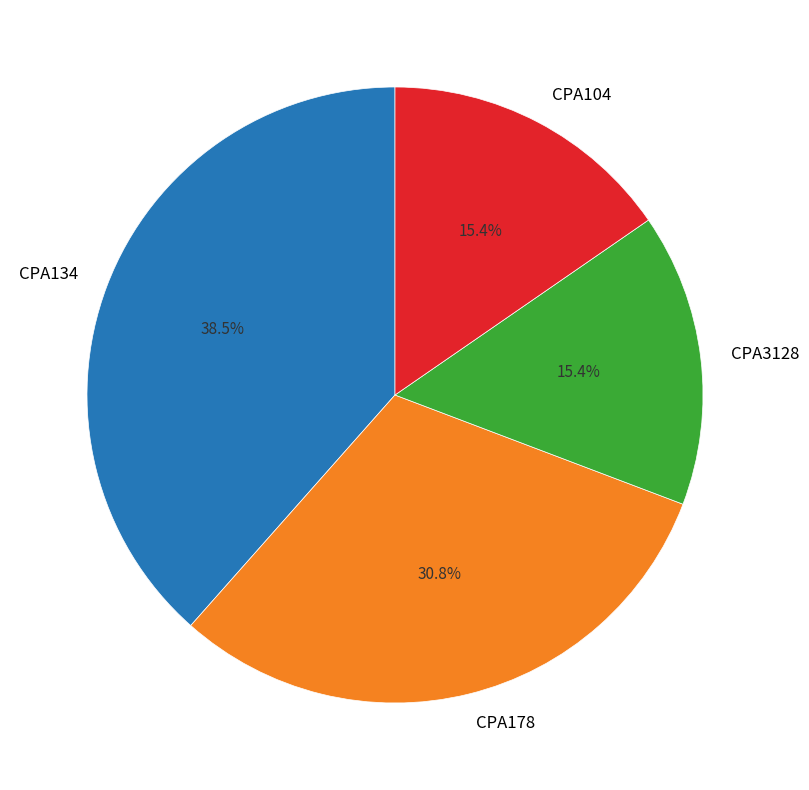

What is the largest slice in the pie chart?

CPA134